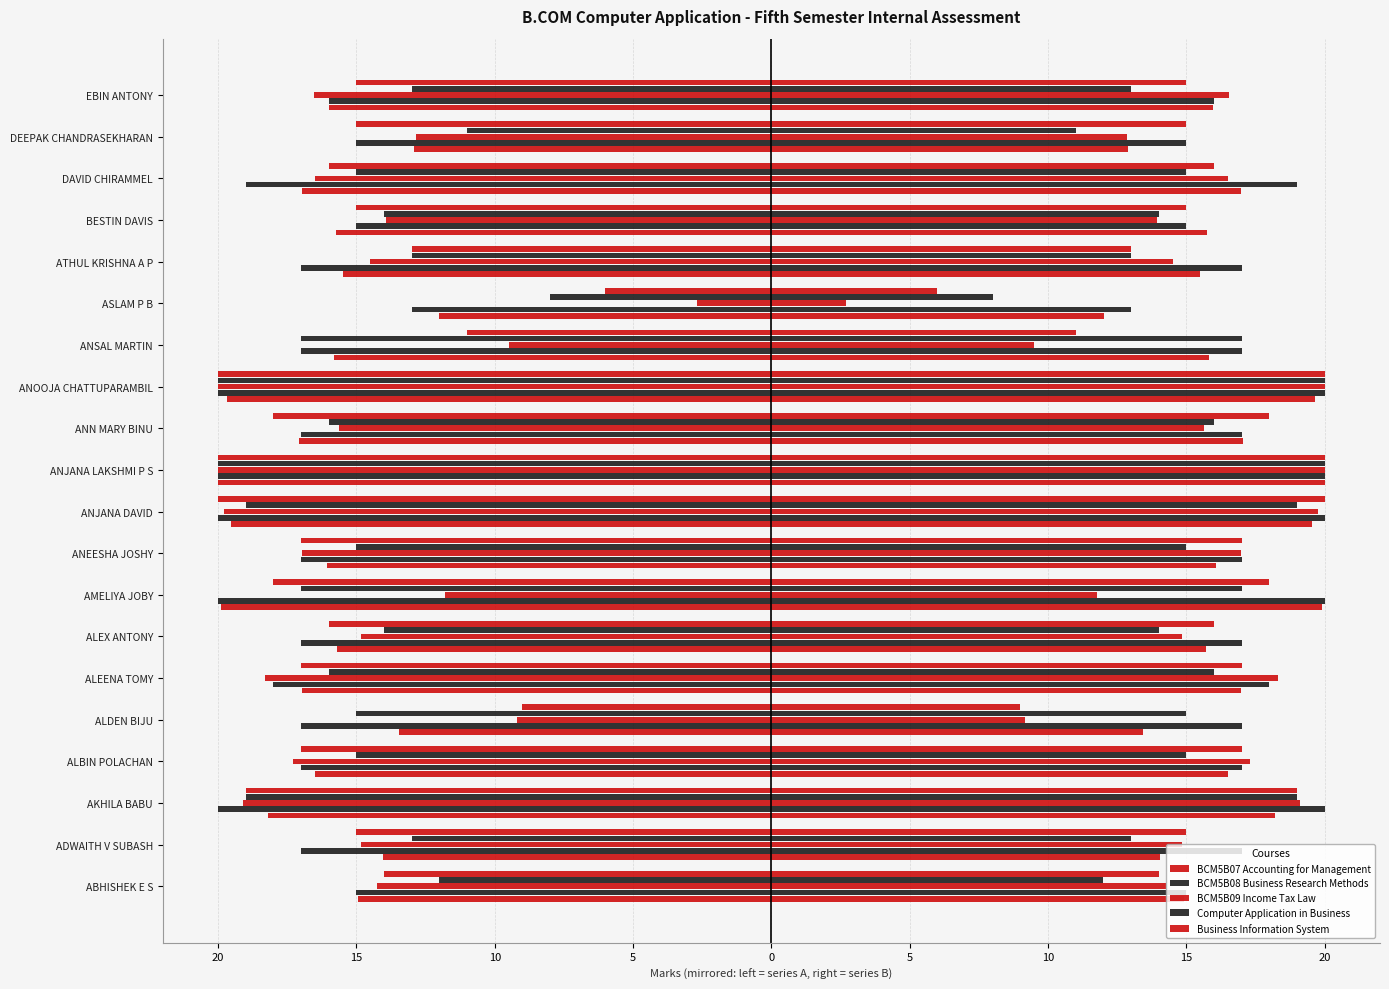

Rank the series at 19 from highest to lowest value.

Computer Application in Business, Business Information System, BCM5B07 Accounting for Management, BCM5B08 Business Research Methods, BCM5B09 Income Tax Law